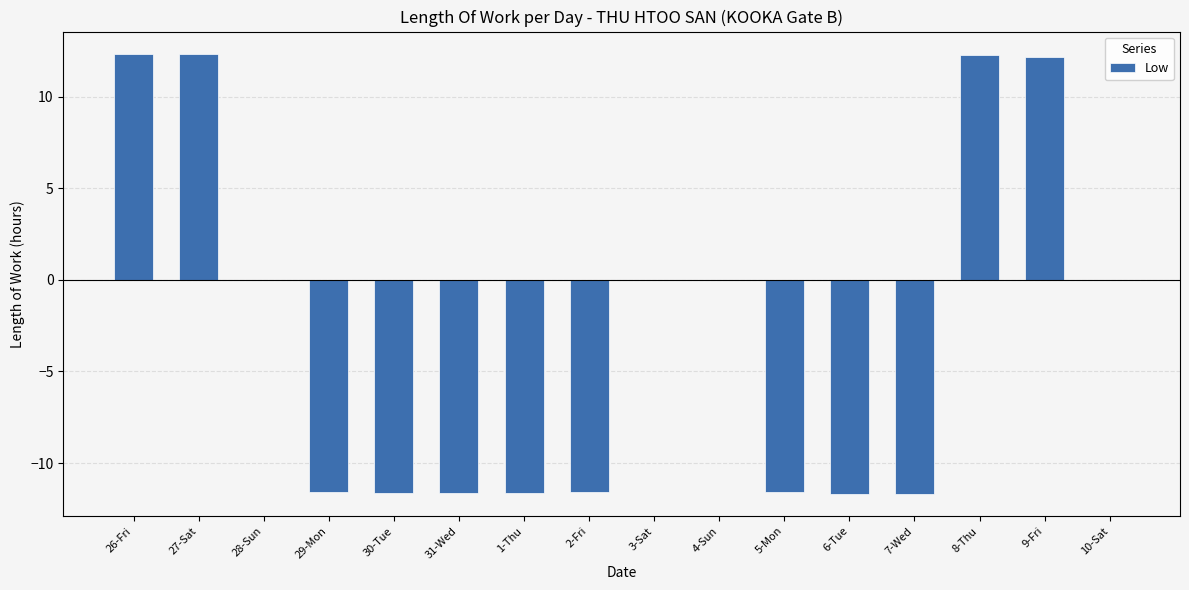

The value at 8-Thu is 3.0. True or false?

False